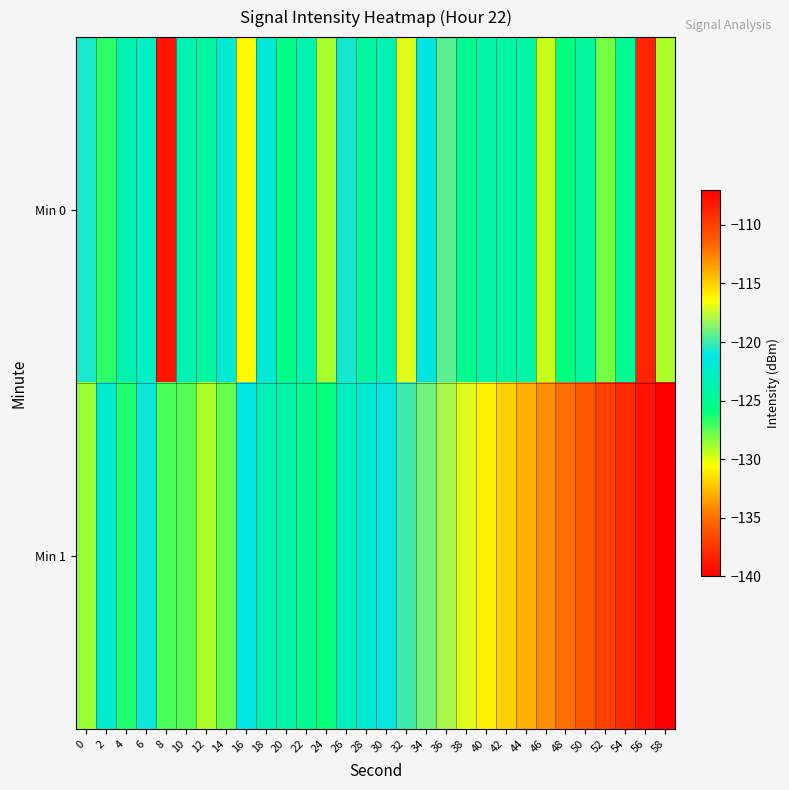

Which series has the widest spread of values?

Min 0